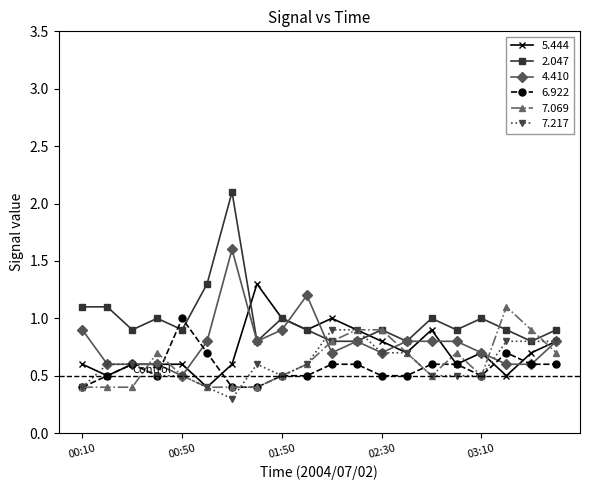

Which series has the largest range (max minus min)?

2.047